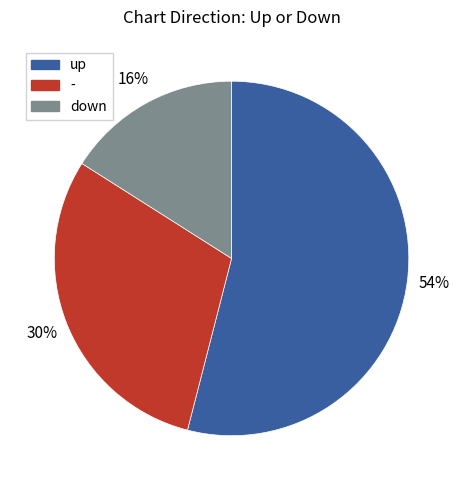

The - slice represents 18% of the pie. True or false?

False